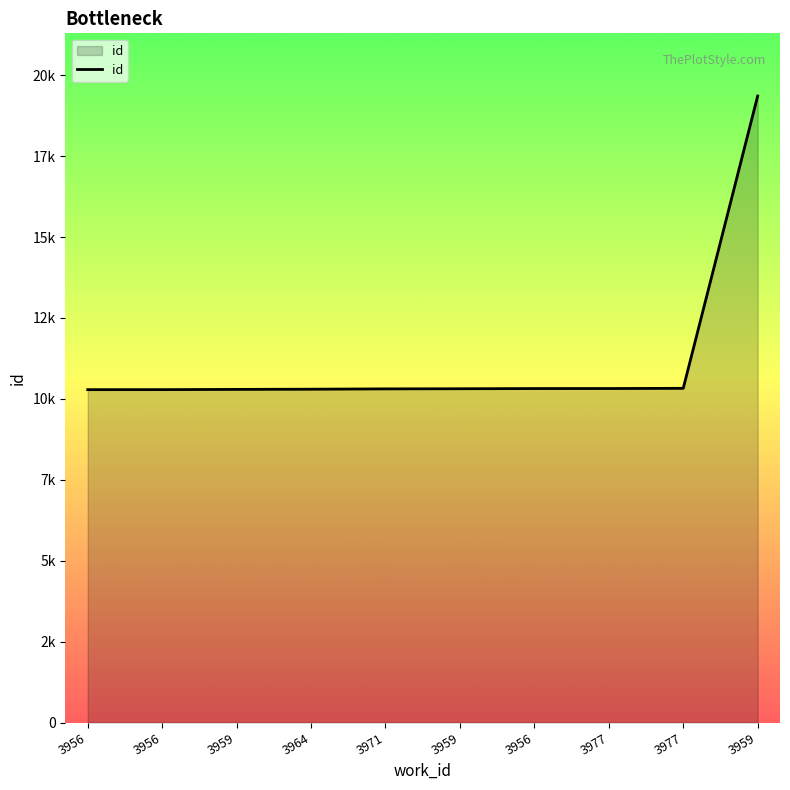

Is it true that the value at 3959 is 10292?

True